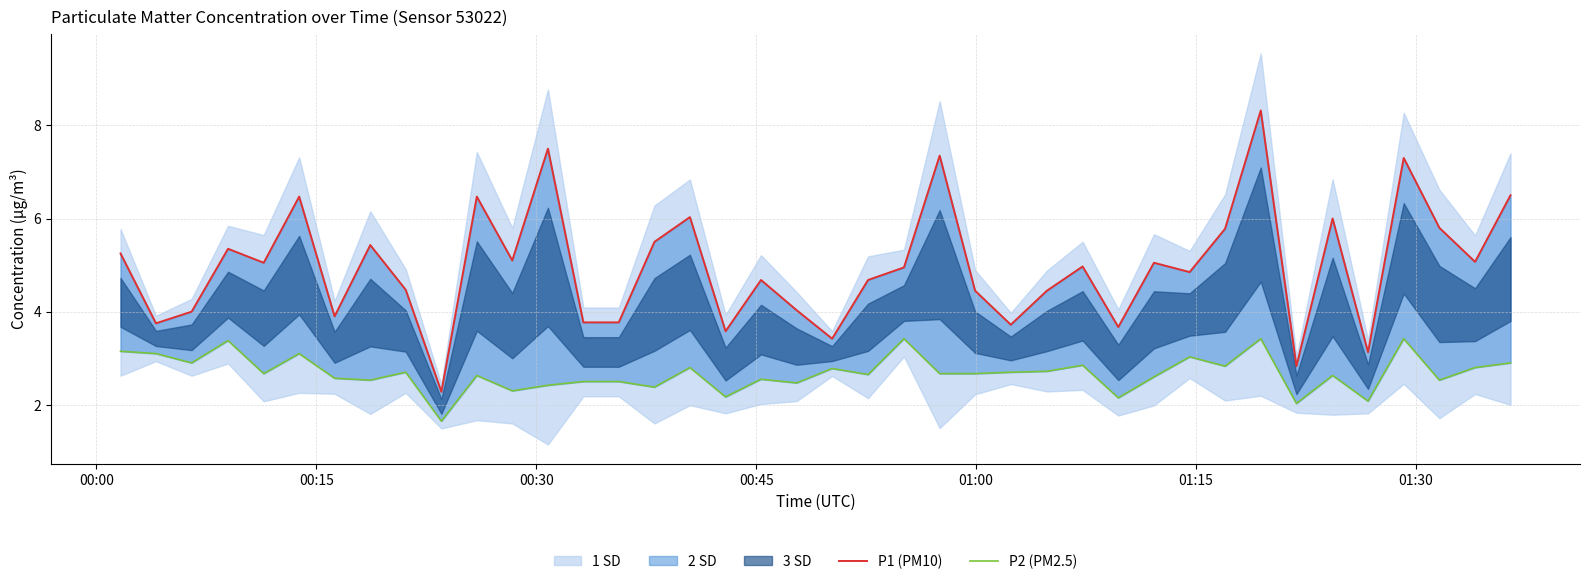

List the series in order of their overall mean, lowest first.

P2 (PM2.5), P1 (PM10)